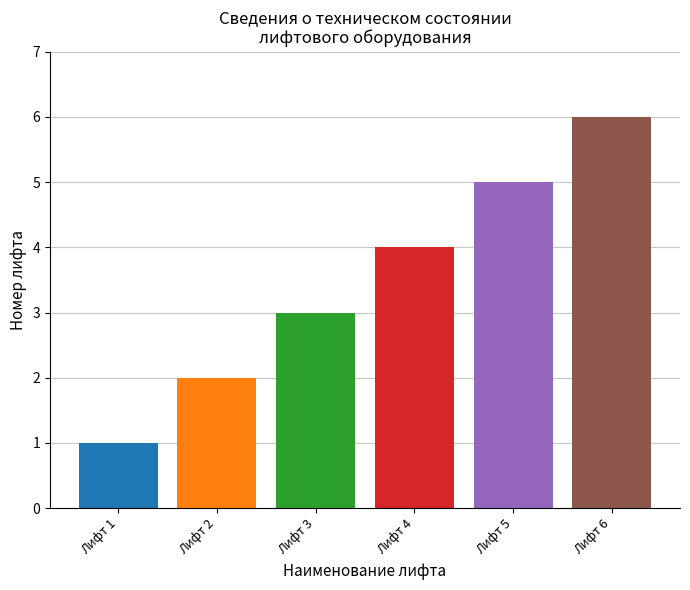

What is the greatest value displayed?

6